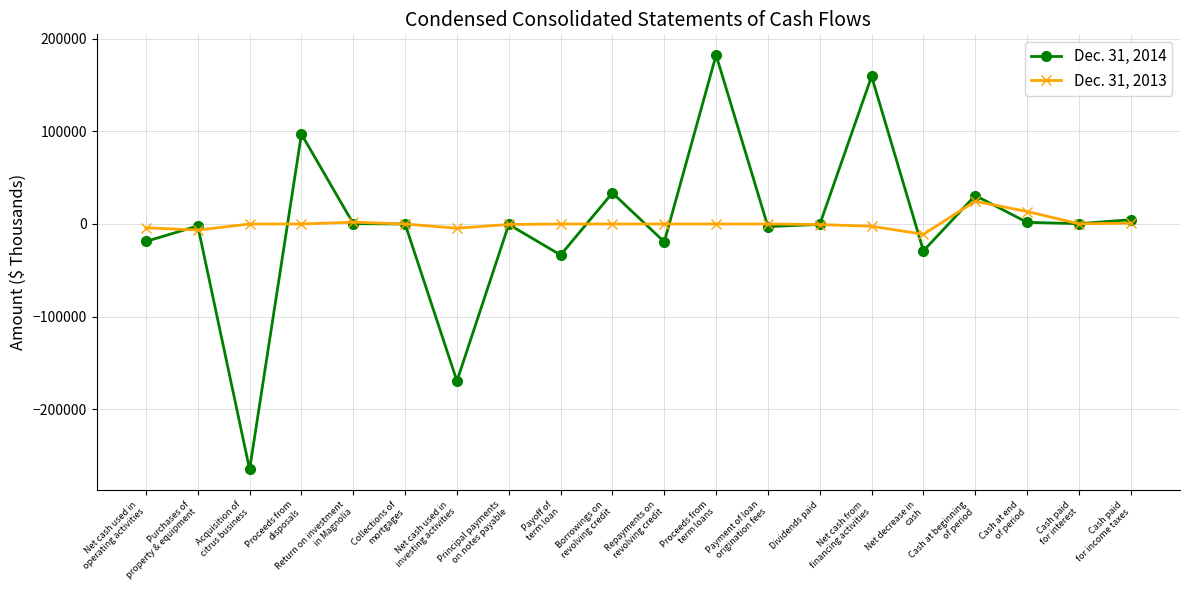

Which series changed the most between Net cash used in
investing activities and Dividends paid?

Dec. 31, 2014